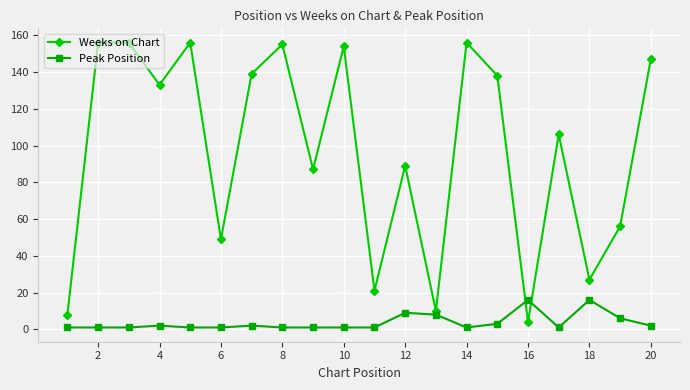

Reading left to right, what are all the values shown in this chart?

Weeks on Chart: 8	156	156	133	156	49	139	155	87	154	21	89	10	156	138	4	106	27	56	147
Peak Position: 1	1	1	2	1	1	2	1	1	1	1	9	8	1	3	16	1	16	6	2